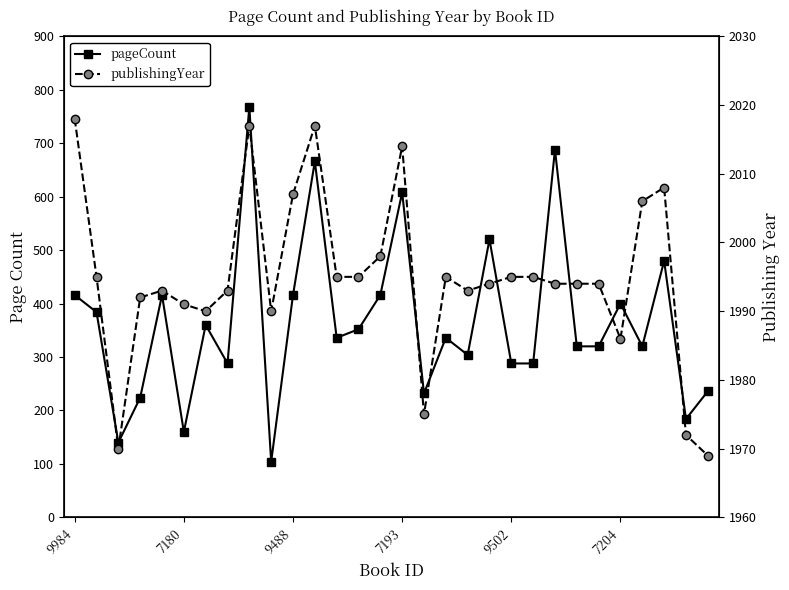

List the series in order of their overall mean, highest first.

publishingYear, pageCount